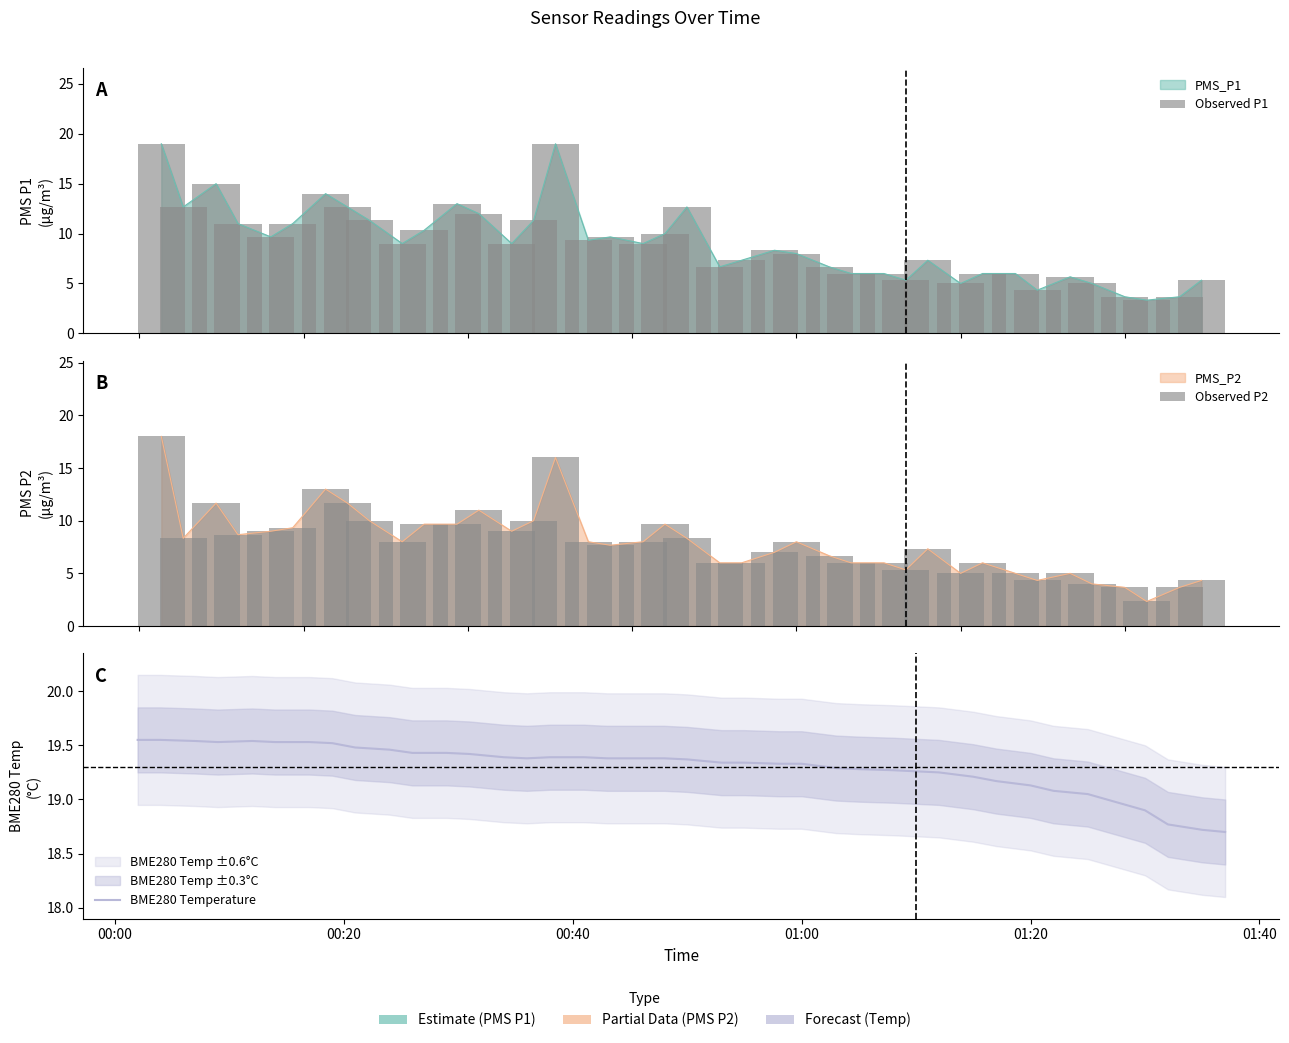

Which category has the highest value across all series?

00:00